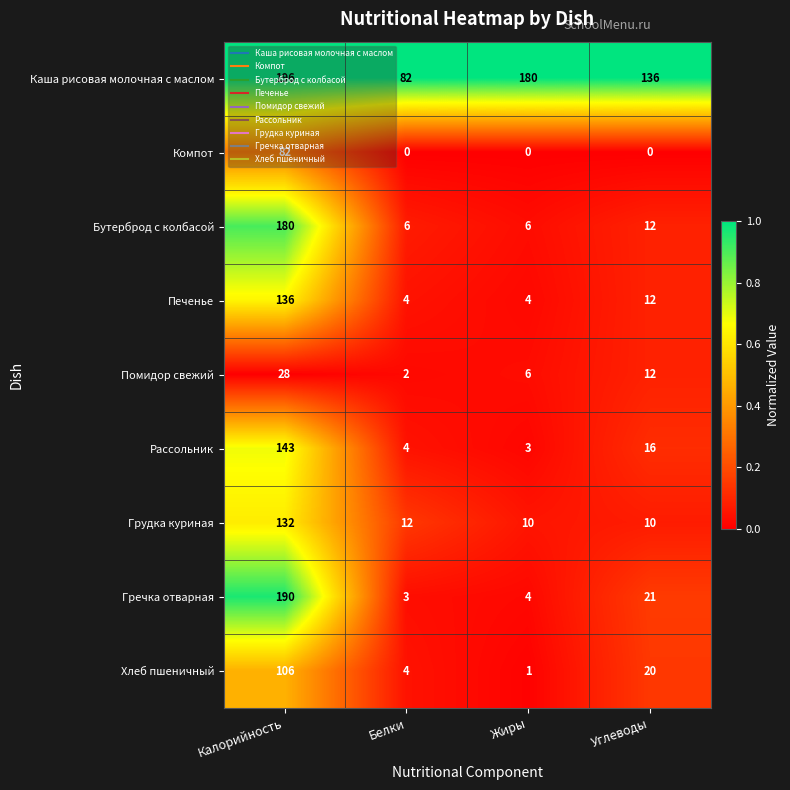

What is the difference between the maximum and second lowest values in the Каша рисовая молочная с маслом series?

60